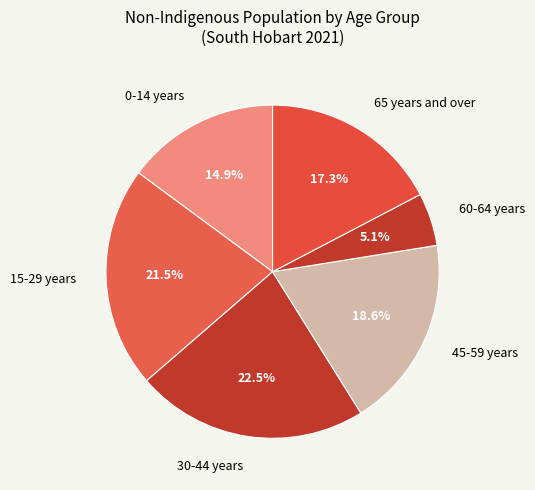

Does any single category account for the majority?

No